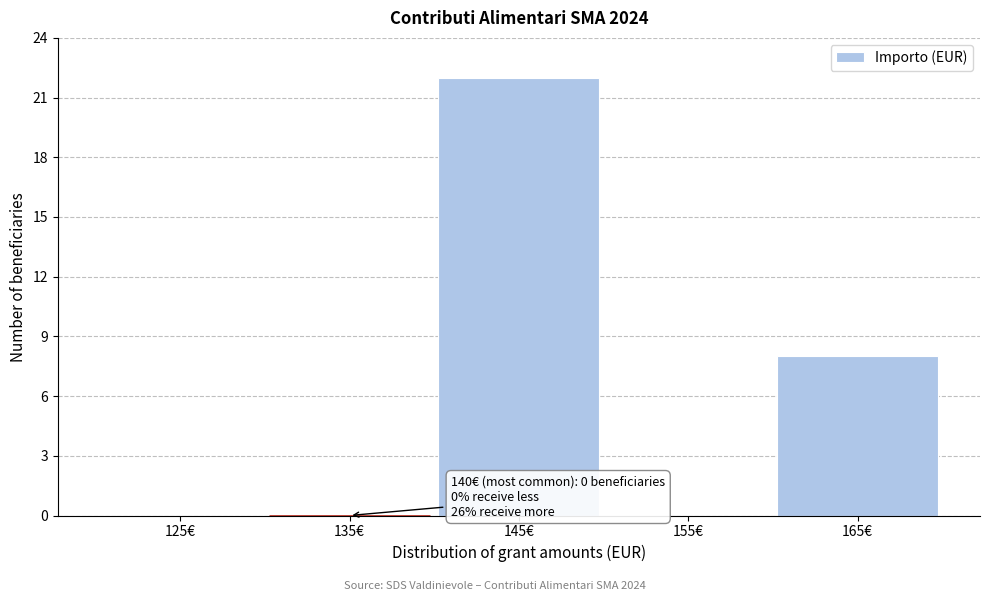

Reading right to left, extract all data points from this chart.

165€=8	155€=0	145€=22	135€=0	125€=0